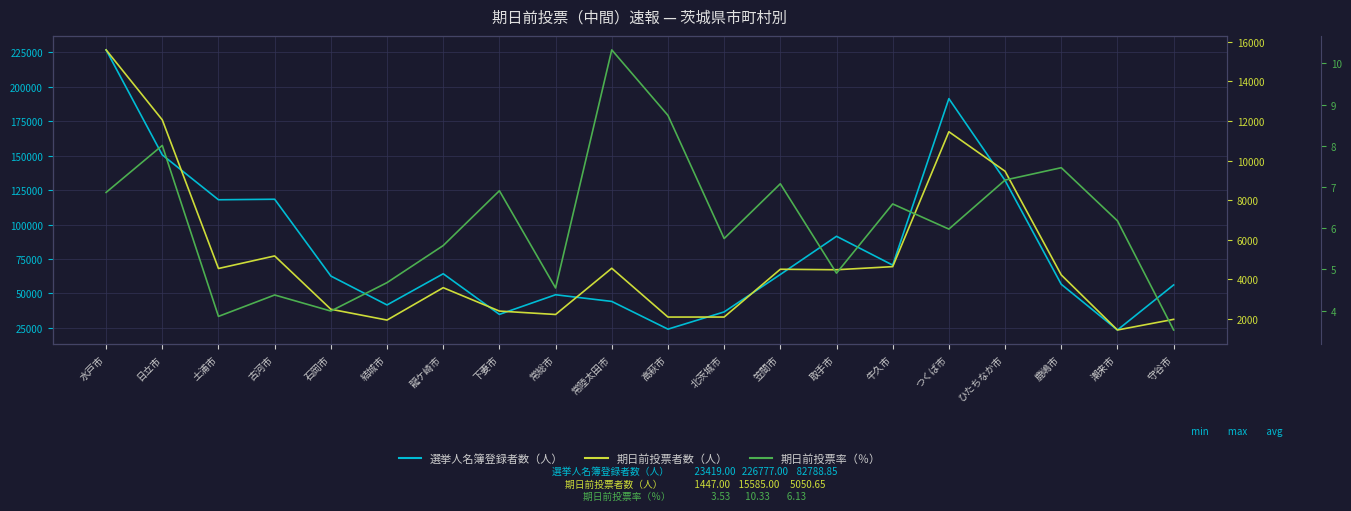

What is the label of the 19th point from the right?

日立市